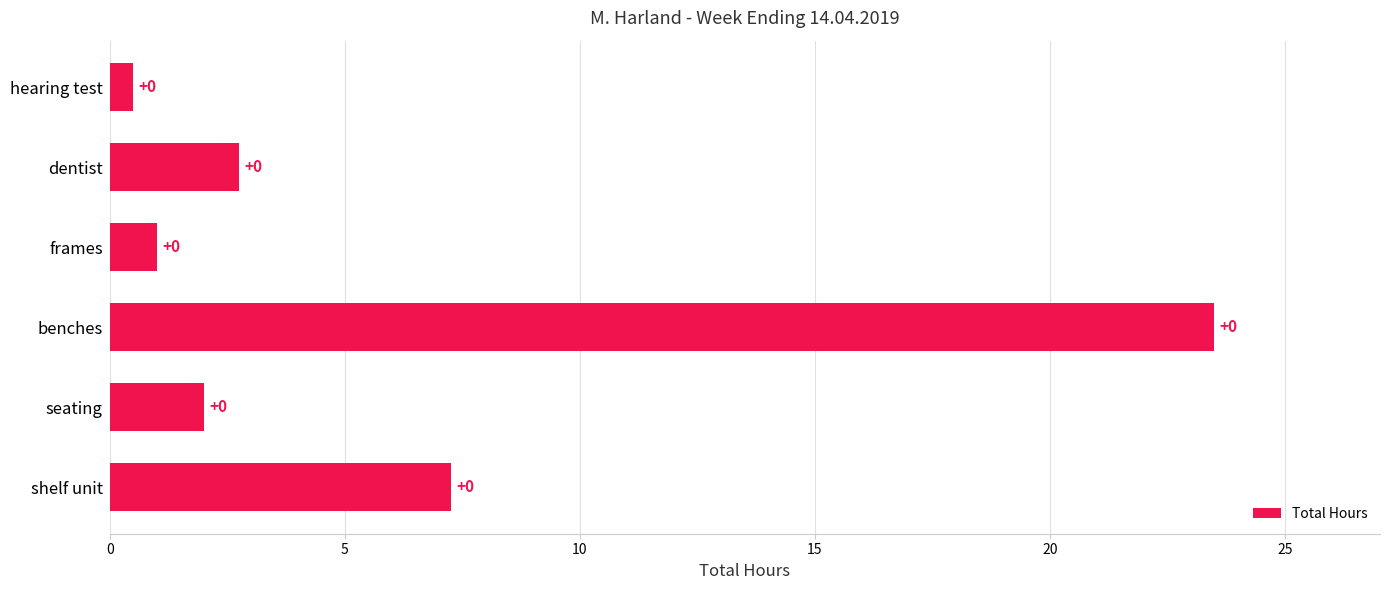

Are the bars horizontal?

Yes